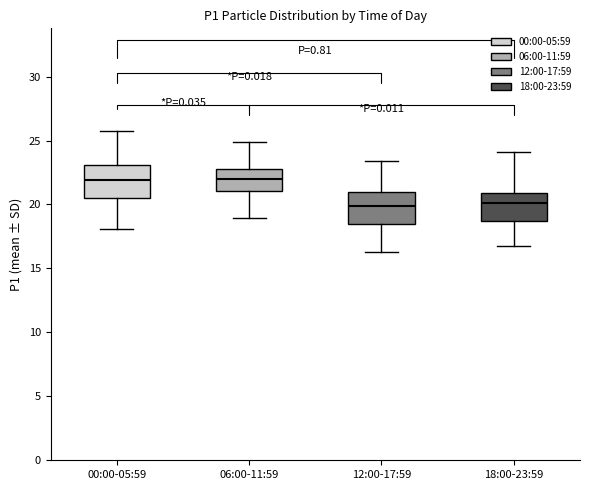

Where does the median line of the box for 06:00-11:59 sit on the y-axis? The values are not printed on the chart, so give them approximately, as read against the axis.

22.0